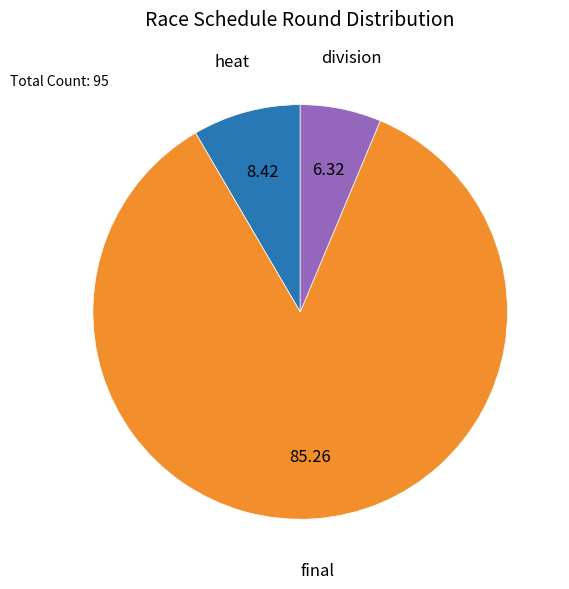

What is the ratio of the value at final to the value at heat?

10.1